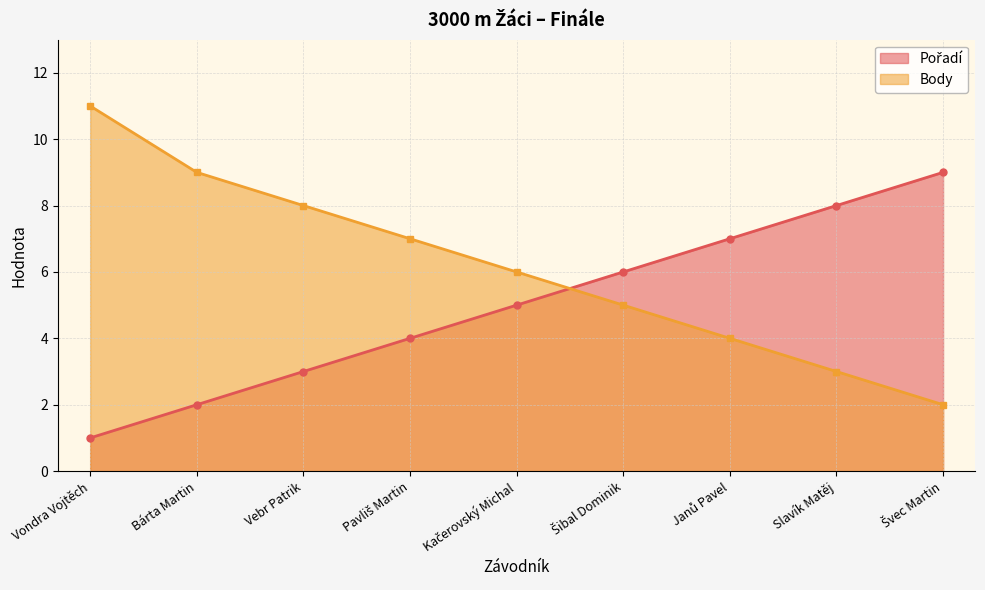

How many lines are shown in the chart?

2